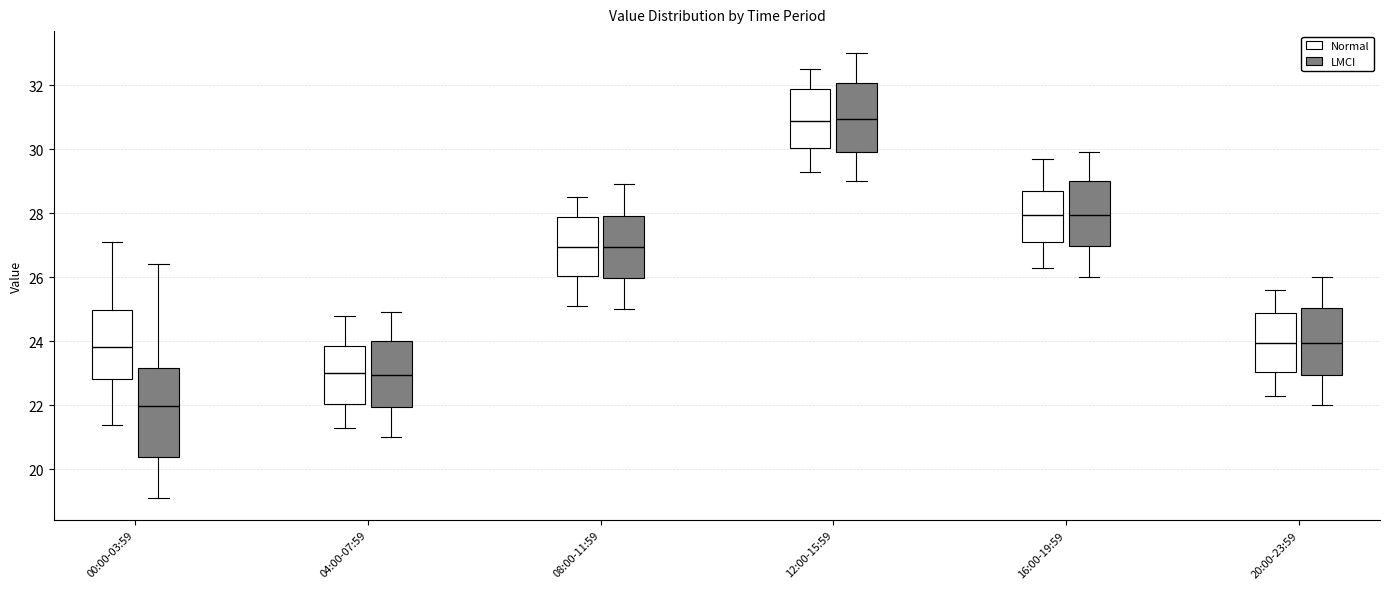

Which box has the lowest median line?

00:00-03:59 (LMCI)